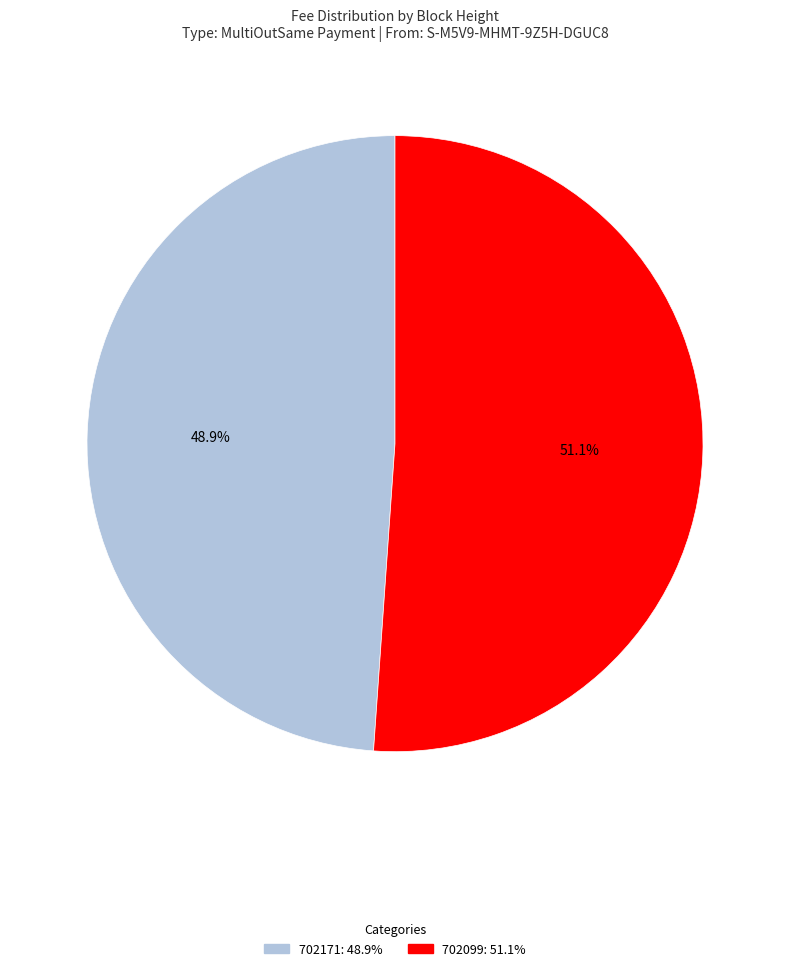

Which category accounts for the majority?

702099